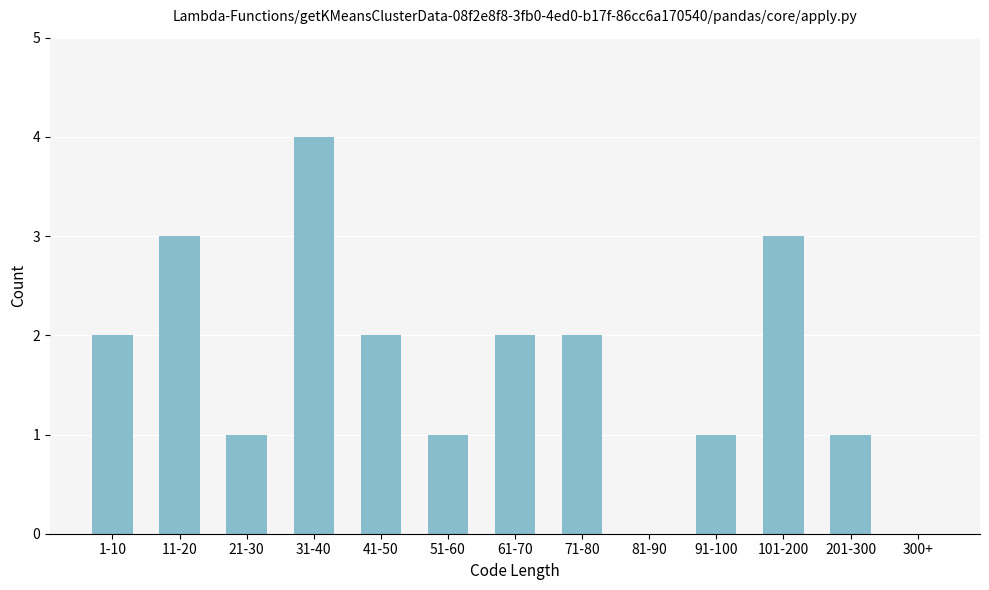

Reading right to left, extract all data points from this chart.

300+=0	201-300=1	101-200=3	91-100=1	81-90=0	71-80=2	61-70=2	51-60=1	41-50=2	31-40=4	21-30=1	11-20=3	1-10=2